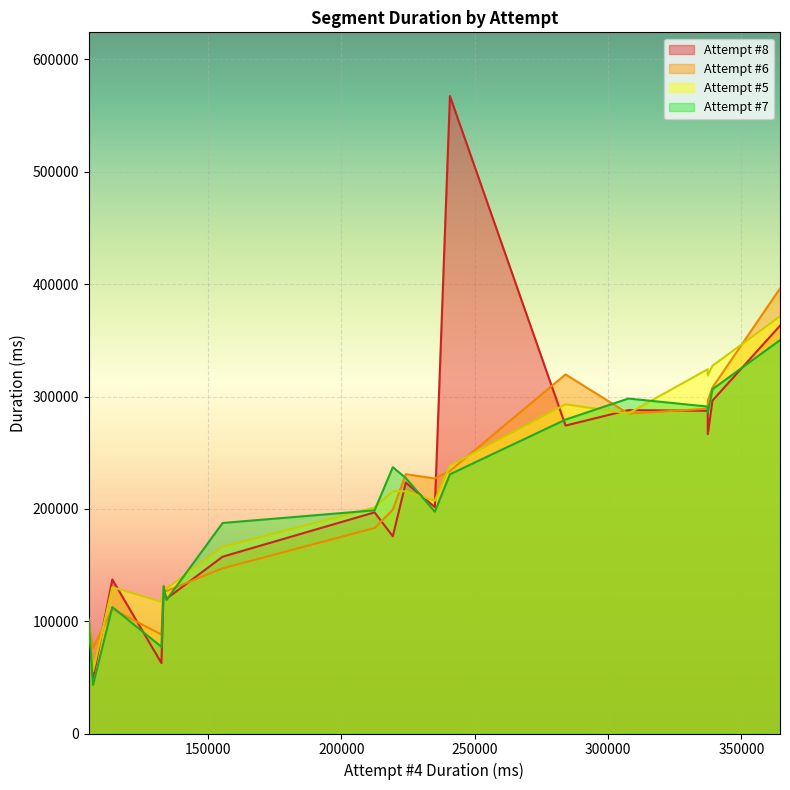

How many lines are shown in the chart?

4